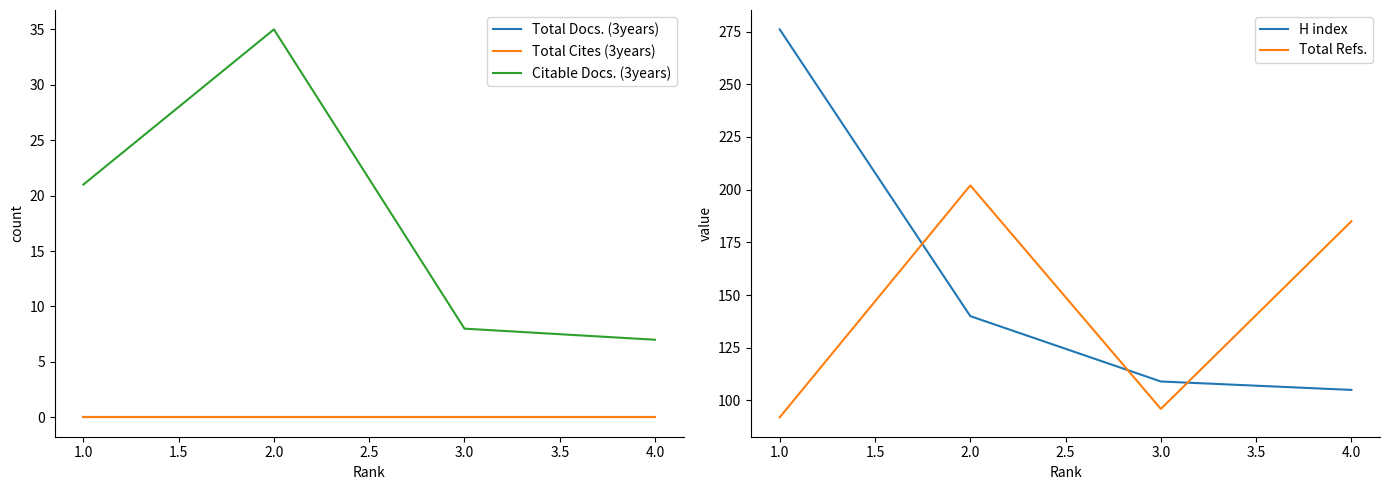

Count the number of data series in this chart.

5